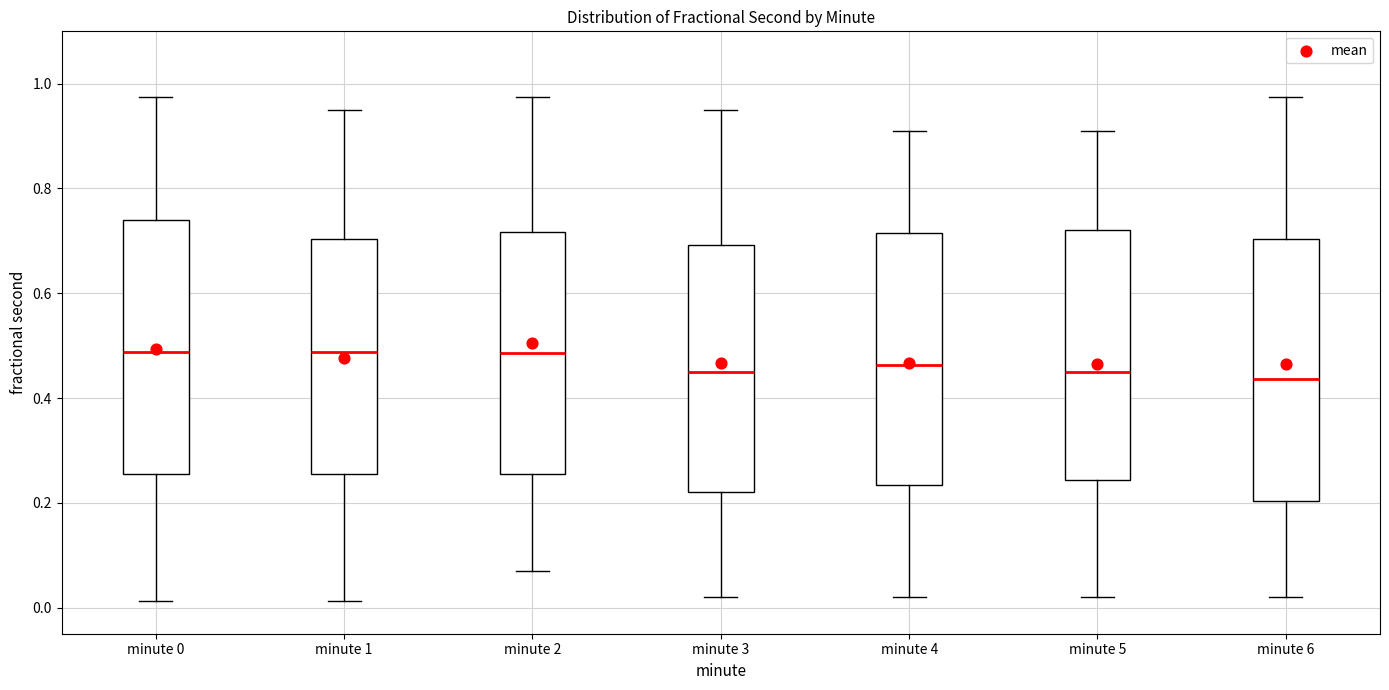

Where is the upper edge of the box for minute 5 on the y-axis? The values are not printed on the chart, so give them approximately, as read against the axis.

0.72